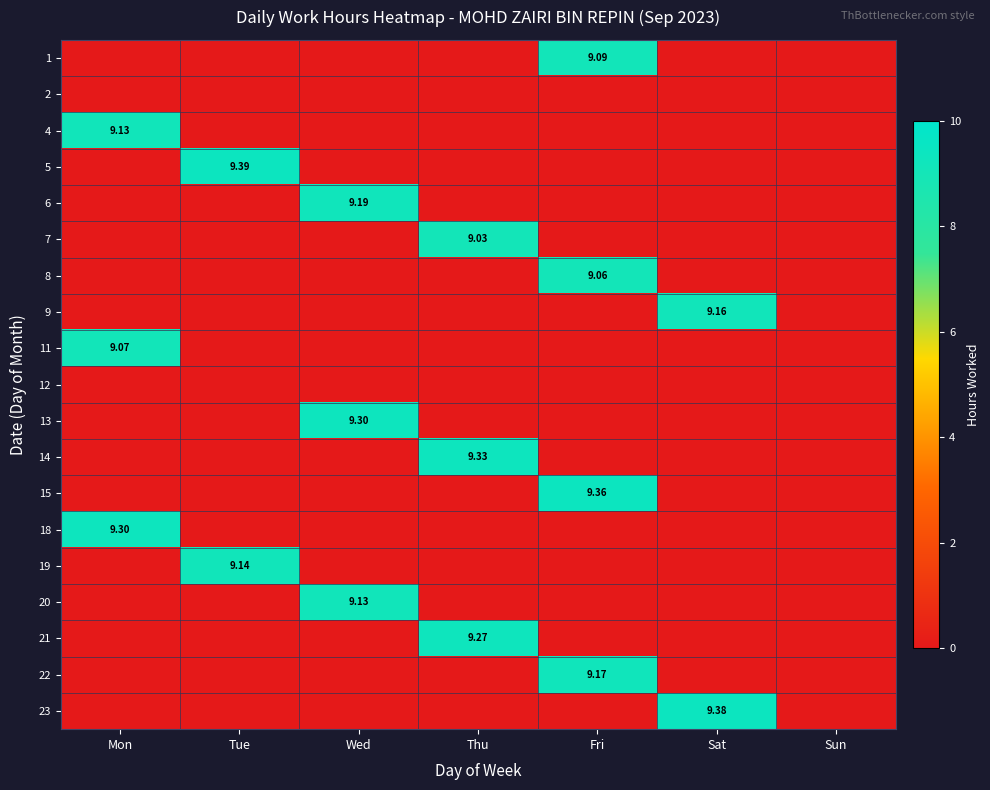

Count the number of categories in the chart.

7